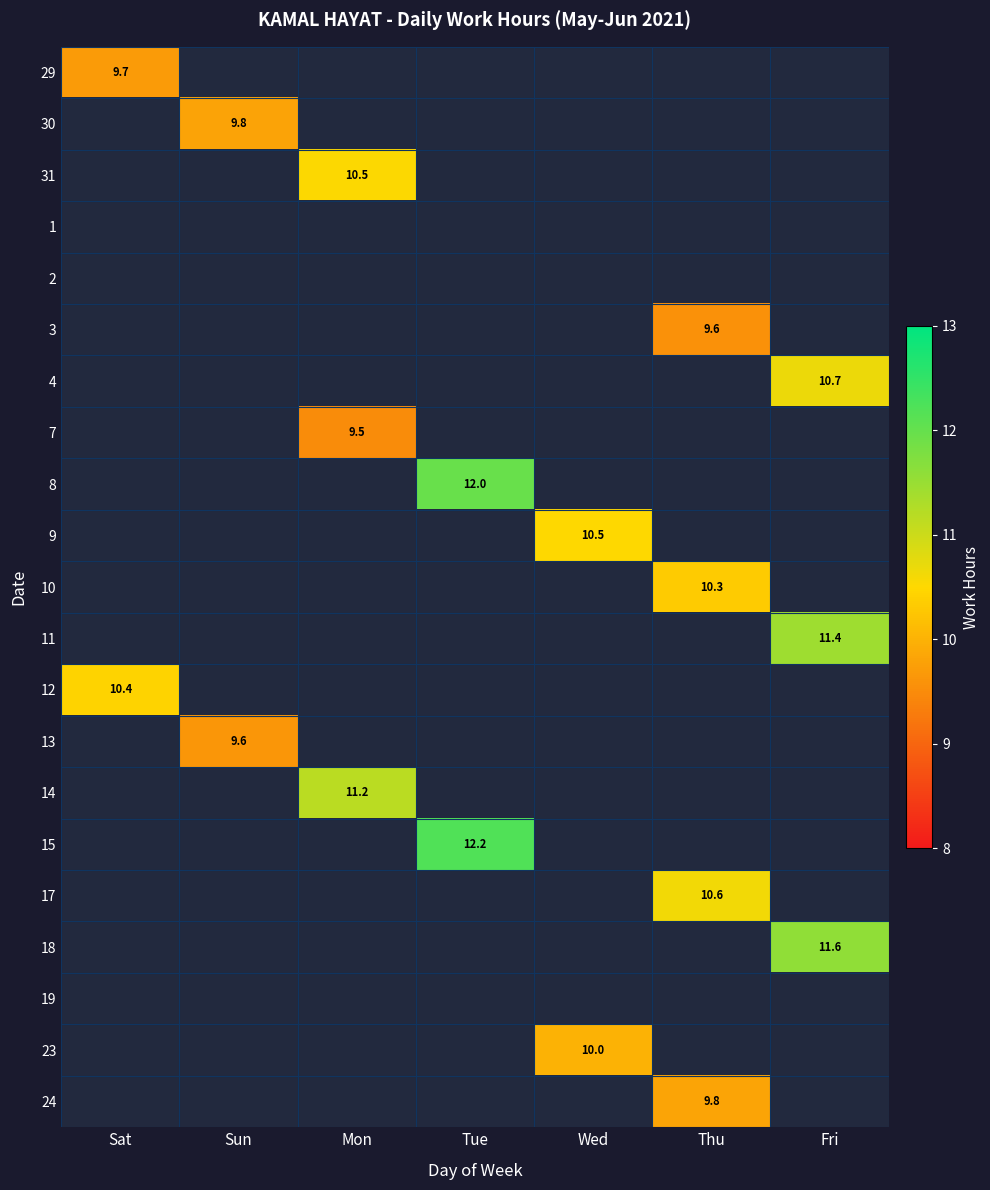

What is the approximate value of 15 at Tue?

12.2